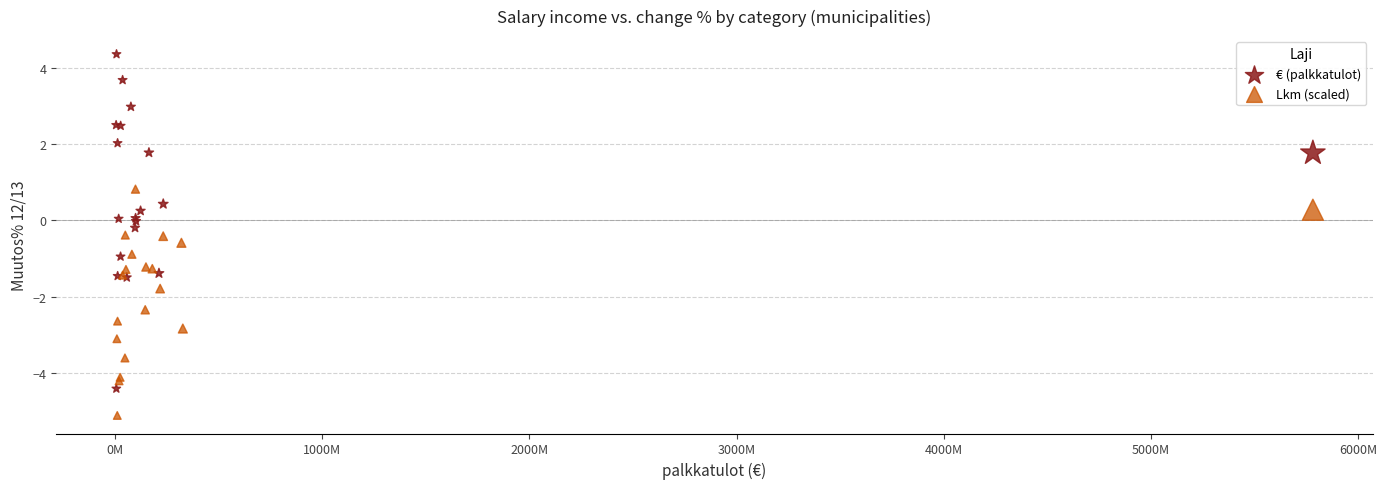

Which series has the widest spread of Y values?

€ (palkkatulot)